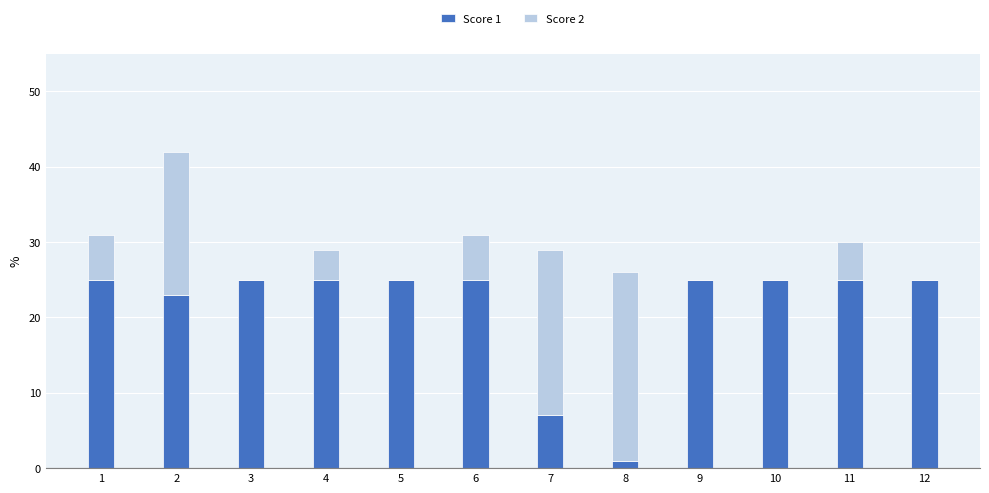

At which category is the sum across all series the highest?

2